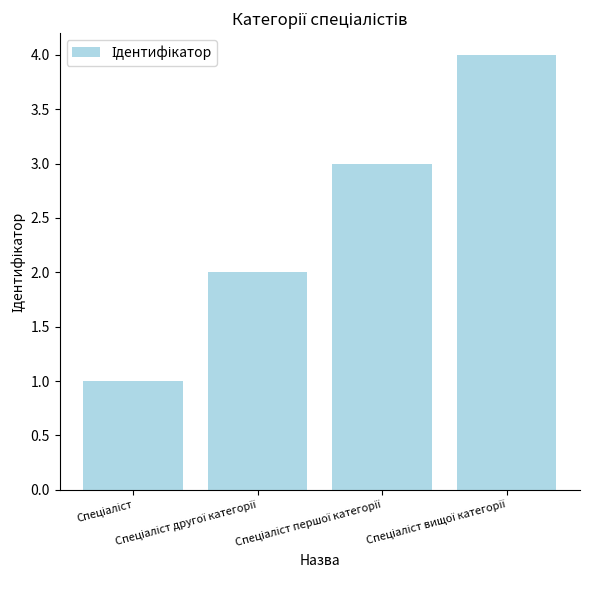

What is the difference between the maximum and minimum values?

3